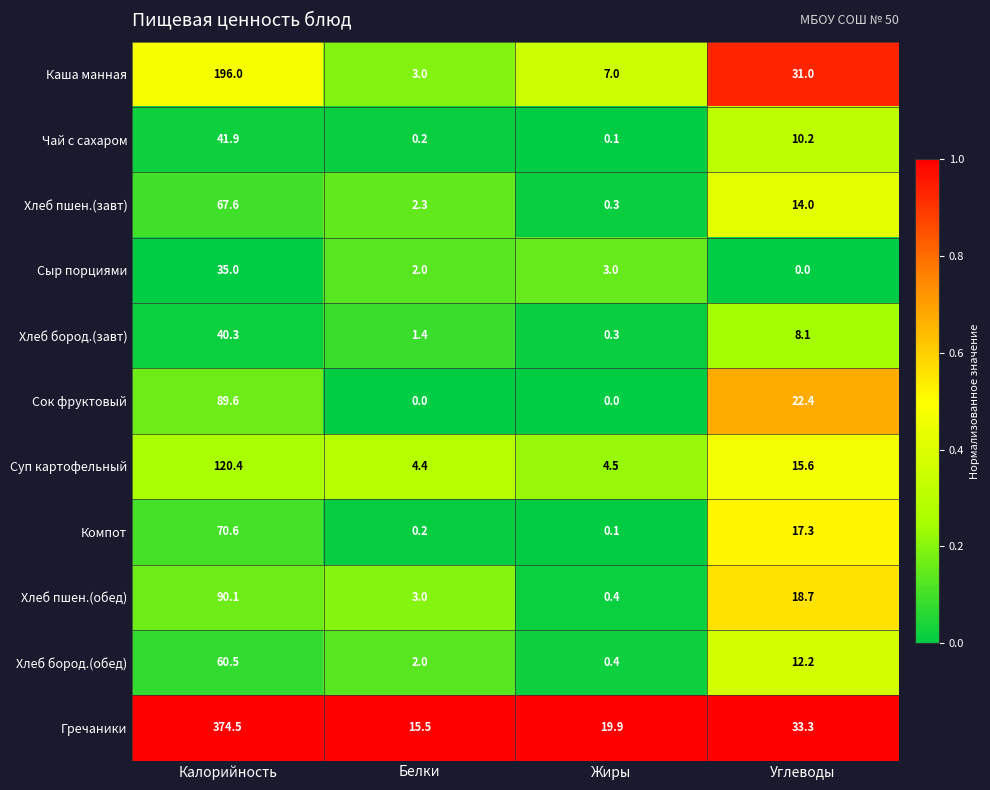

What is the total value across all series at Углеводы?

182.8